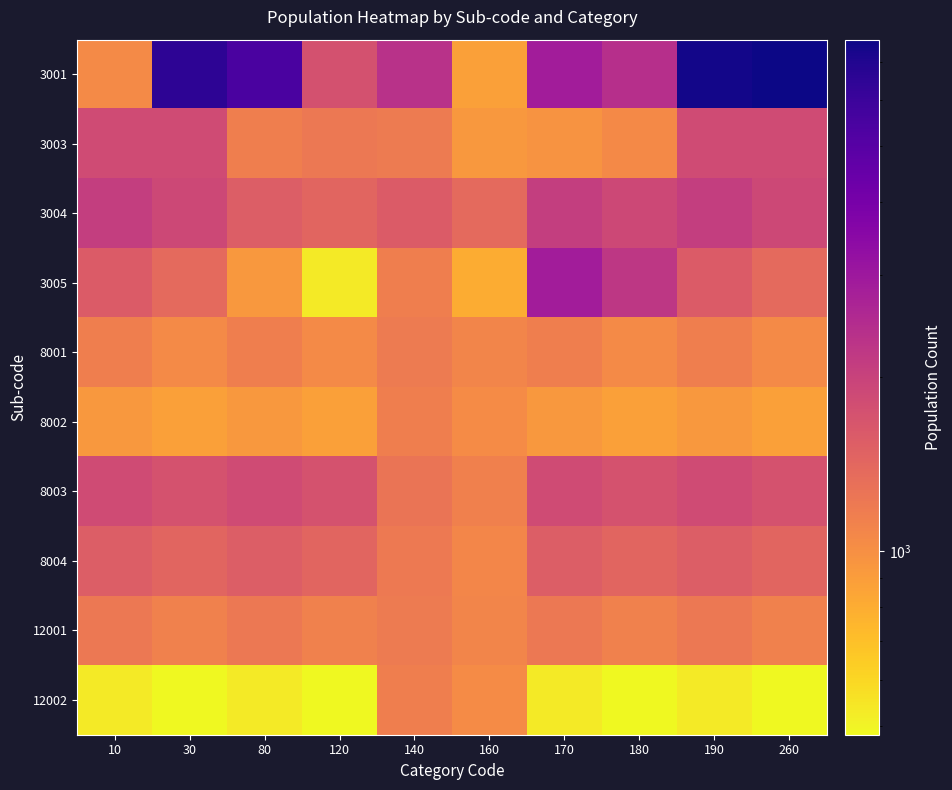

What is the total value across all series at 10?

13708